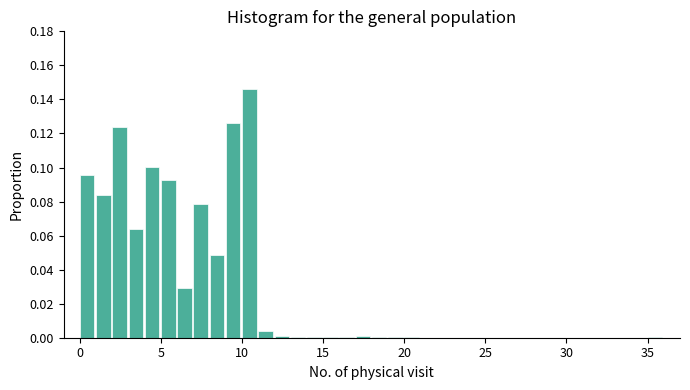

Read against the x-axis, roughly where is the centre of the tallest bar?

10.5